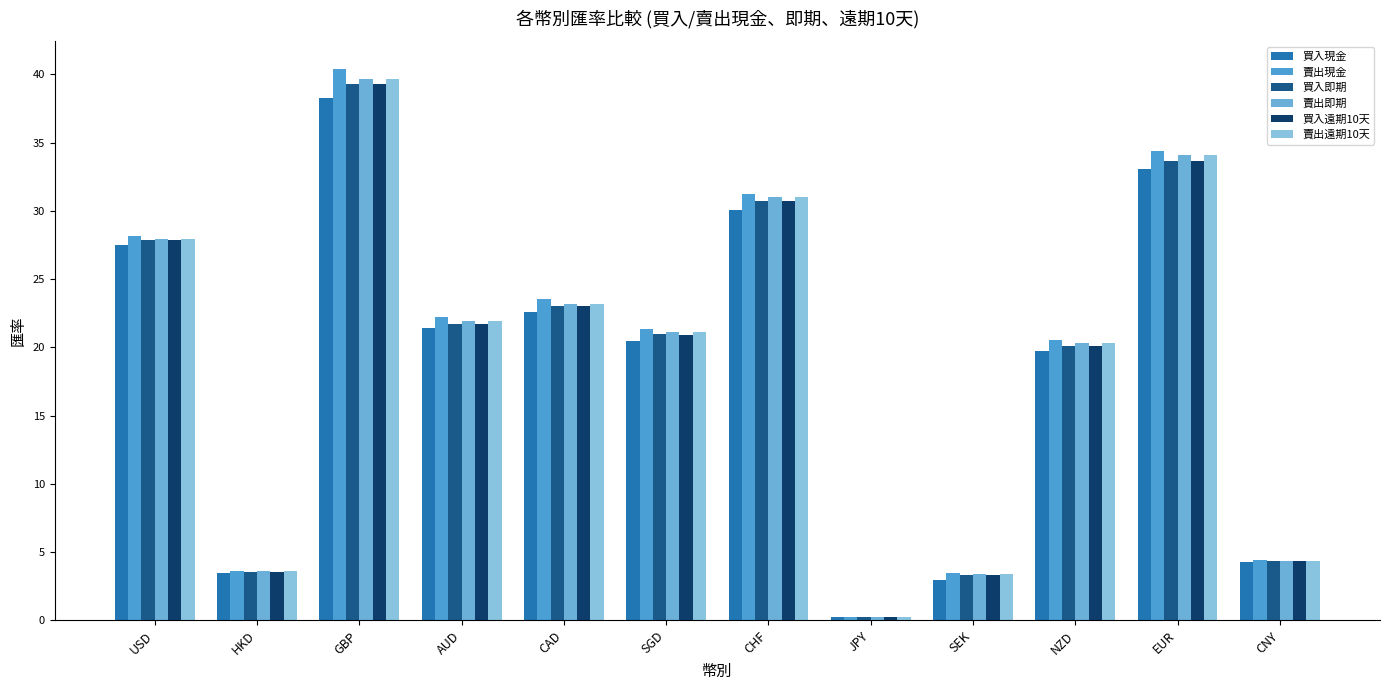

Reading left to right, extract all data points from this chart.

買入現金: USD=27.5	HKD=3.4	GBP=38.3	AUD=21.4	CAD=22.6	SGD=20.4	CHF=30.1	JPY=0.2	SEK=3.0	NZD=19.7	EUR=33.1	CNY=4.2
賣出現金: USD=28.2	HKD=3.6	GBP=40.4	AUD=22.2	CAD=23.5	SGD=21.4	CHF=31.2	JPY=0.3	SEK=3.5	NZD=20.6	EUR=34.4	CNY=4.4
買入即期: USD=27.9	HKD=3.6	GBP=39.3	AUD=21.7	CAD=23.0	SGD=20.9	CHF=30.7	JPY=0.3	SEK=3.3	NZD=20.1	EUR=33.7	CNY=4.3
賣出即期: USD=28.0	HKD=3.6	GBP=39.7	AUD=21.9	CAD=23.2	SGD=21.1	CHF=31.0	JPY=0.3	SEK=3.4	NZD=20.3	EUR=34.1	CNY=4.4
買入遠期10天: USD=27.9	HKD=3.6	GBP=39.3	AUD=21.7	CAD=23.0	SGD=20.9	CHF=30.7	JPY=0.3	SEK=3.3	NZD=20.1	EUR=33.7	CNY=4.3
賣出遠期10天: USD=28.0	HKD=3.6	GBP=39.7	AUD=21.9	CAD=23.2	SGD=21.1	CHF=31.0	JPY=0.3	SEK=3.4	NZD=20.3	EUR=34.1	CNY=4.4